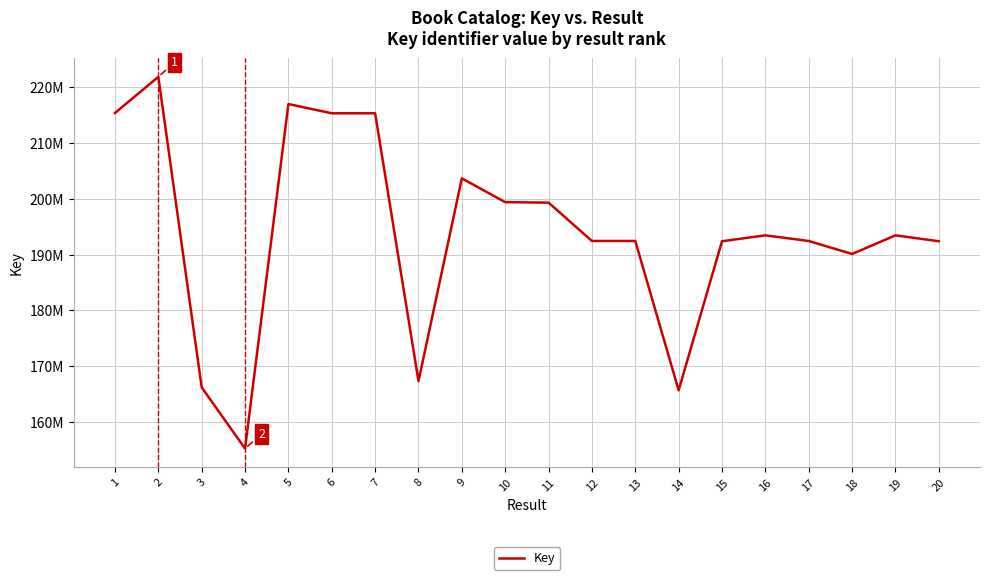

Does the chart have visible grid lines?

Yes